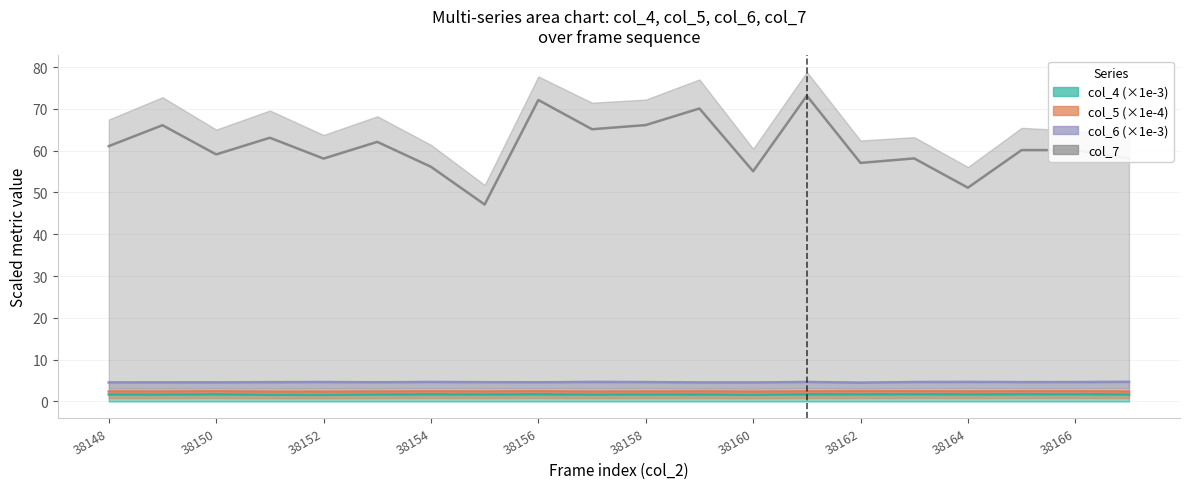

Is it true that col_4 equals 2.9 at 38166?

False